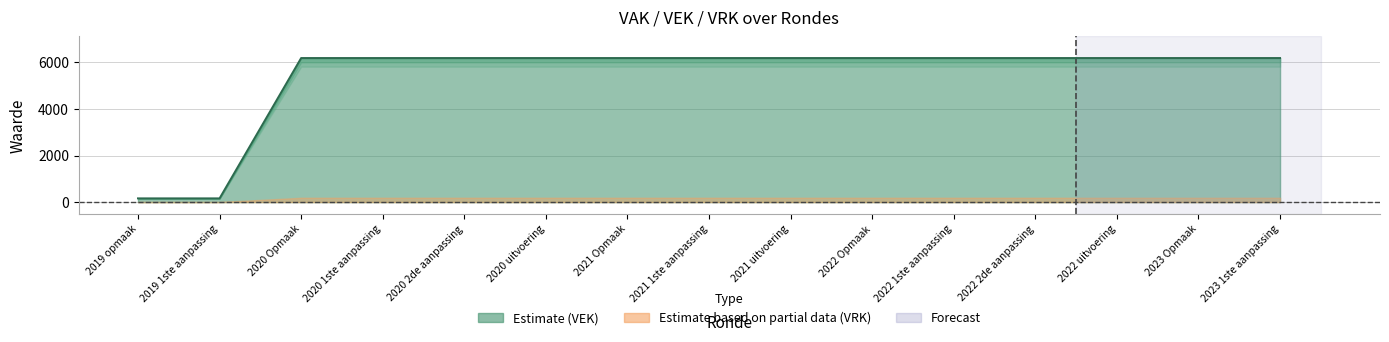

Reading right to left, list all the values displayed in this chart.

2023 1ste aanpassing=6188	2023 Opmaak=6188	2022 uitvoering=6188	2022 2de aanpassing=6188	2022 1ste aanpassing=6188	2022 Opmaak=6188	2021 uitvoering=6188	2021 1ste aanpassing=6188	2021 Opmaak=6188	2020 uitvoering=6188	2020 2de aanpassing=6188	2020 1ste aanpassing=6188	2020 Opmaak=6188	2019 1ste aanpassing=160	2019 opmaak=160